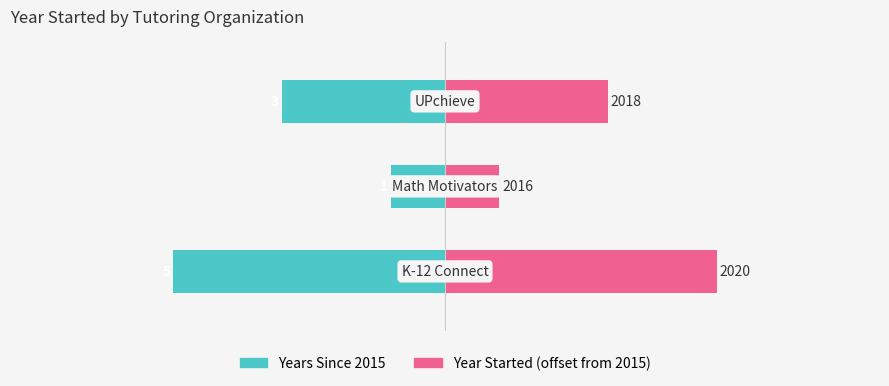

What is the difference between the highest and lowest values at 1?

2